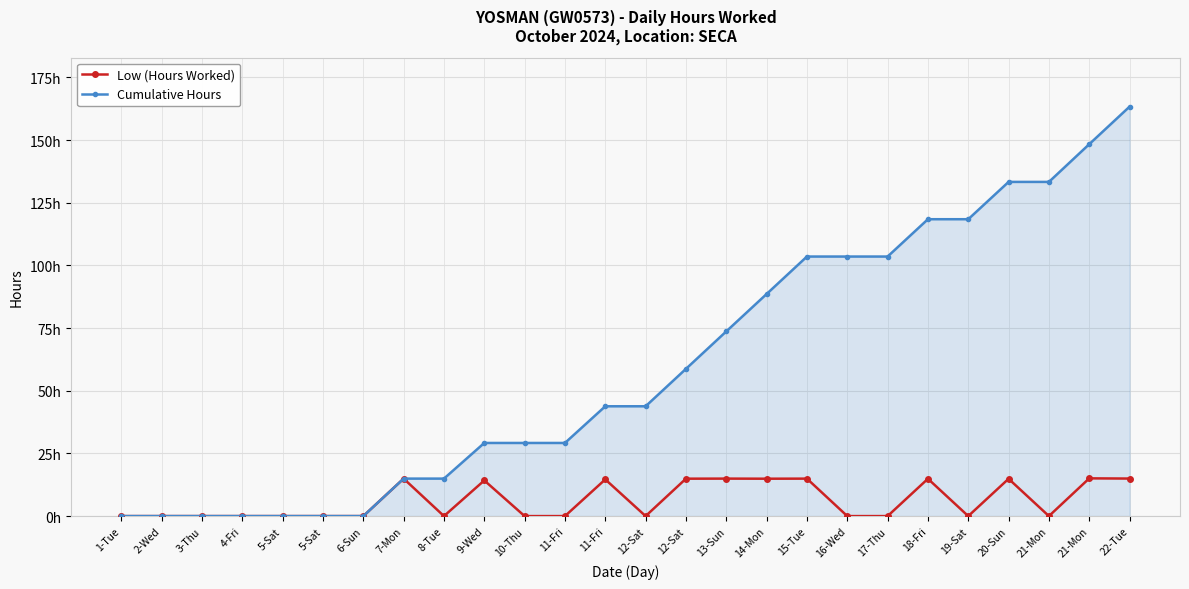

Rank the series by their maximum value, from highest to lowest.

Cumulative Hours, Low (Hours Worked)